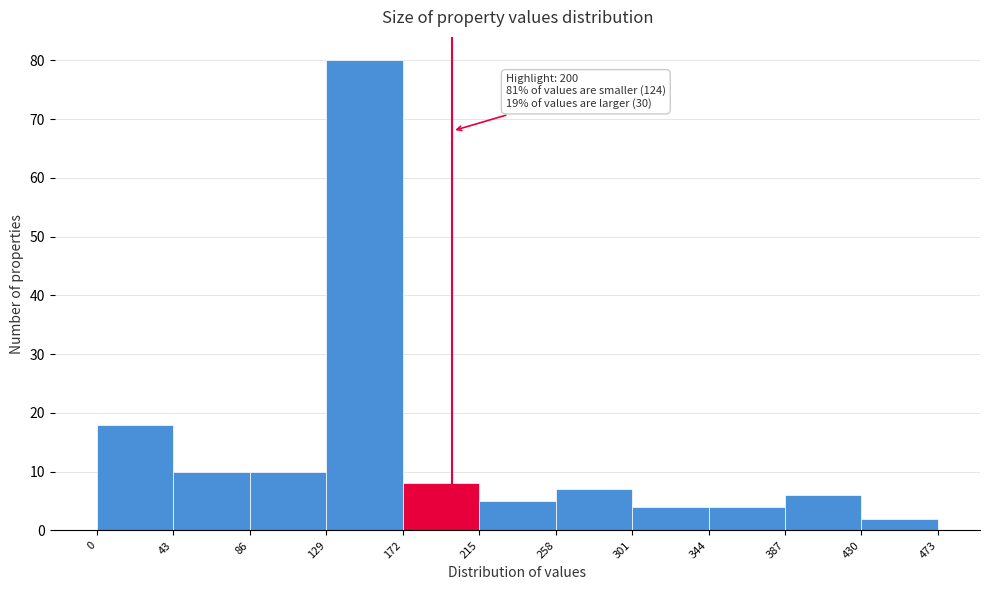

Which range on the x-axis has the tallest bar?

129 to 172